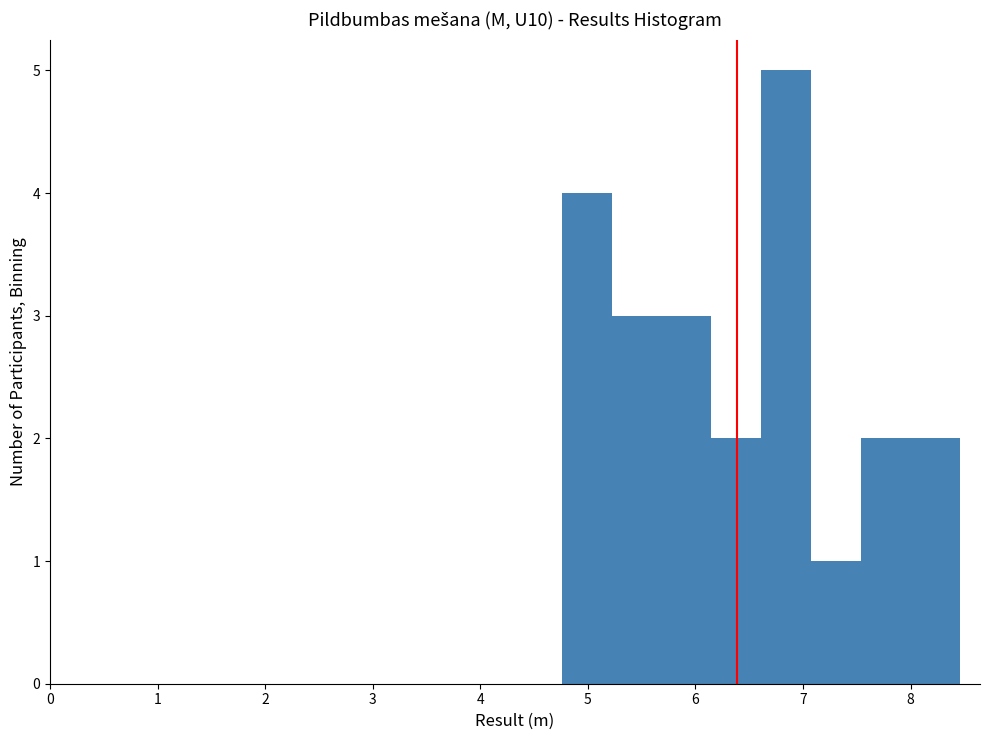

Reading left to right, list every bar in this chart as the range it spans on the x-axis followed by its height. Neither the bar edges nor the heights are printed on the chart, so give them approximately, as read against the axes.

4.8 to 5.2: 4
5.2 to 5.7: 3
5.7 to 6.1: 3
6.1 to 6.6: 2
6.6 to 7.1: 5
7.1 to 7.5: 1
7.5 to 8.0: 2
8.0 to 8.5: 2